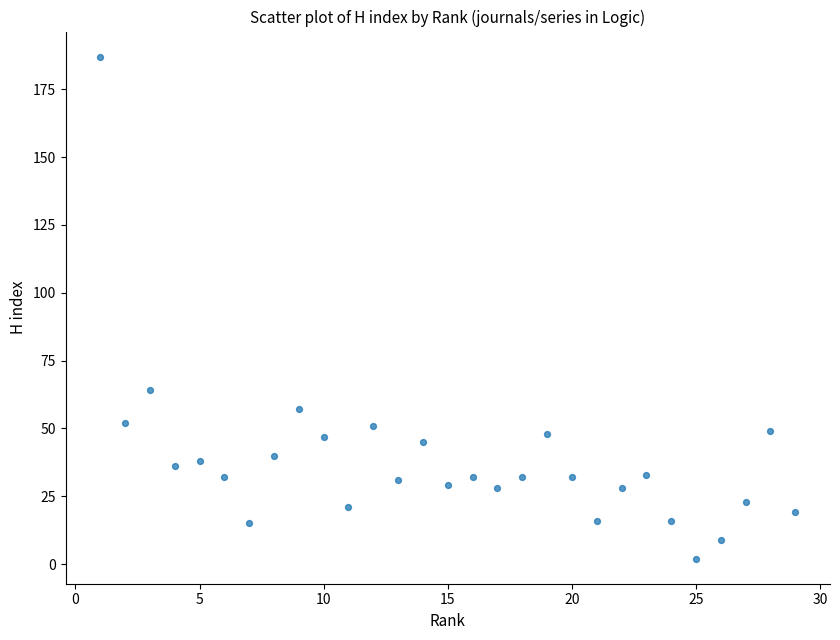

What Y value in the scatter plot is closest to 94?

64